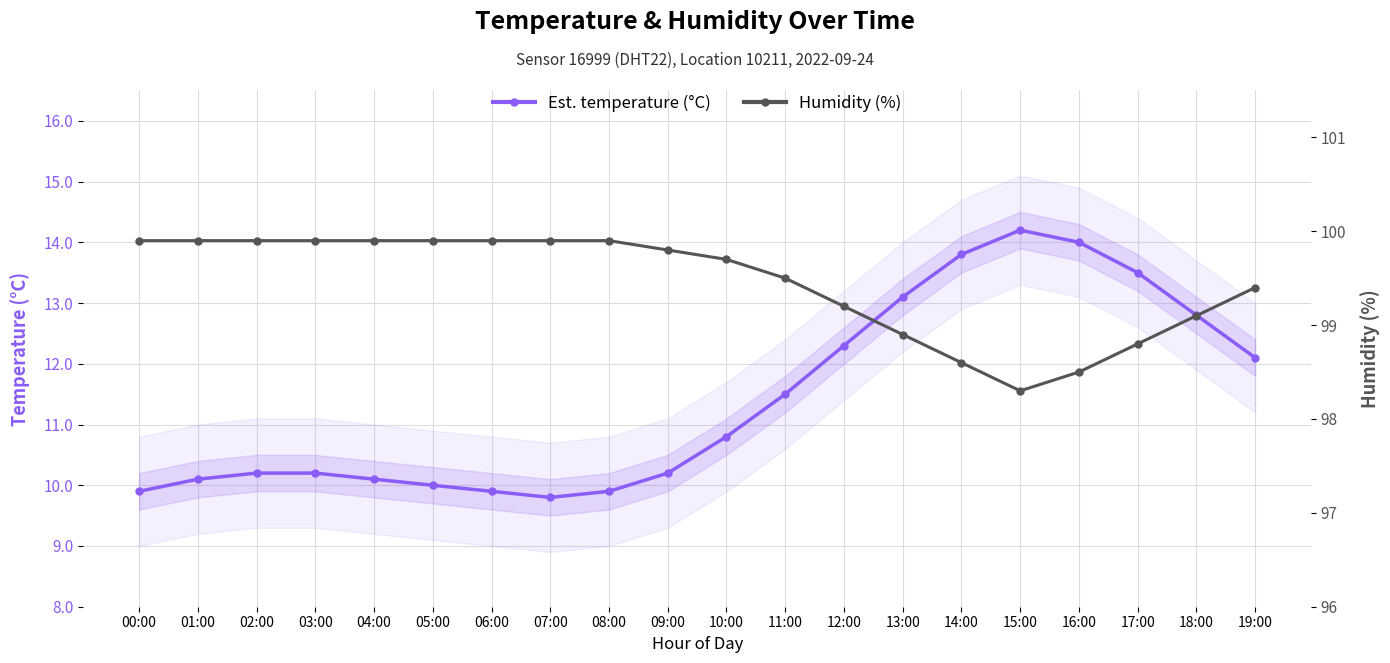

True or false: temperature and humidity intersect in this chart.

False